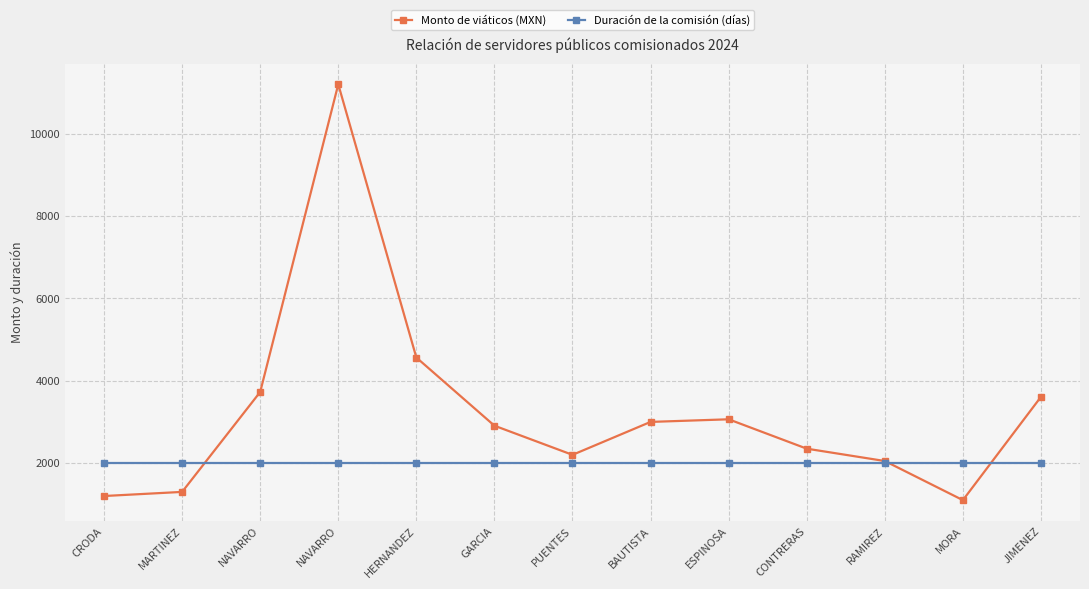

Is this an area chart (filled region under the line)?

No